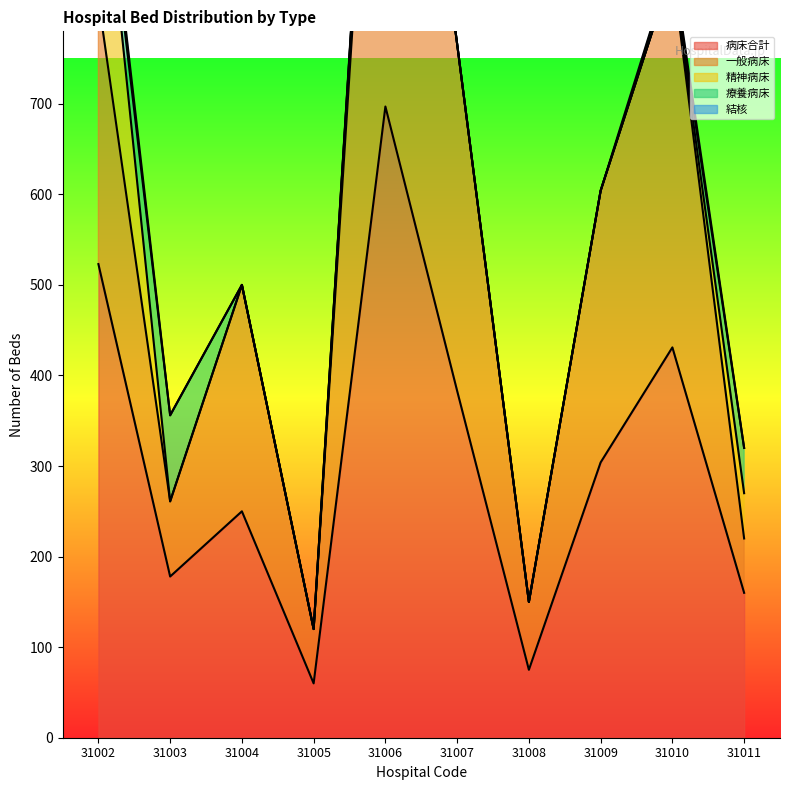

Is it true that 病床合計 equals 650 at 31010?

False